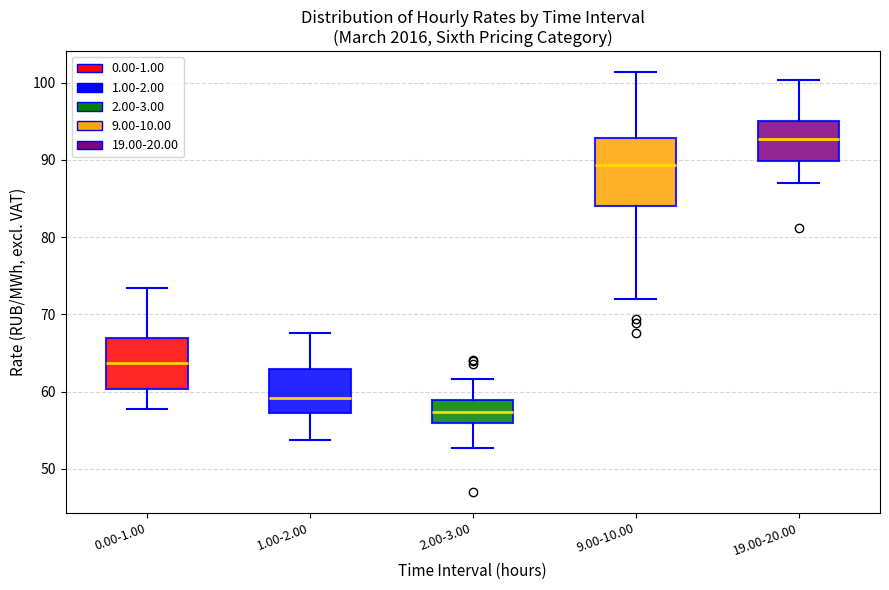

Which box is the tallest, from its lower edge to its upper edge?

9.00-10.00